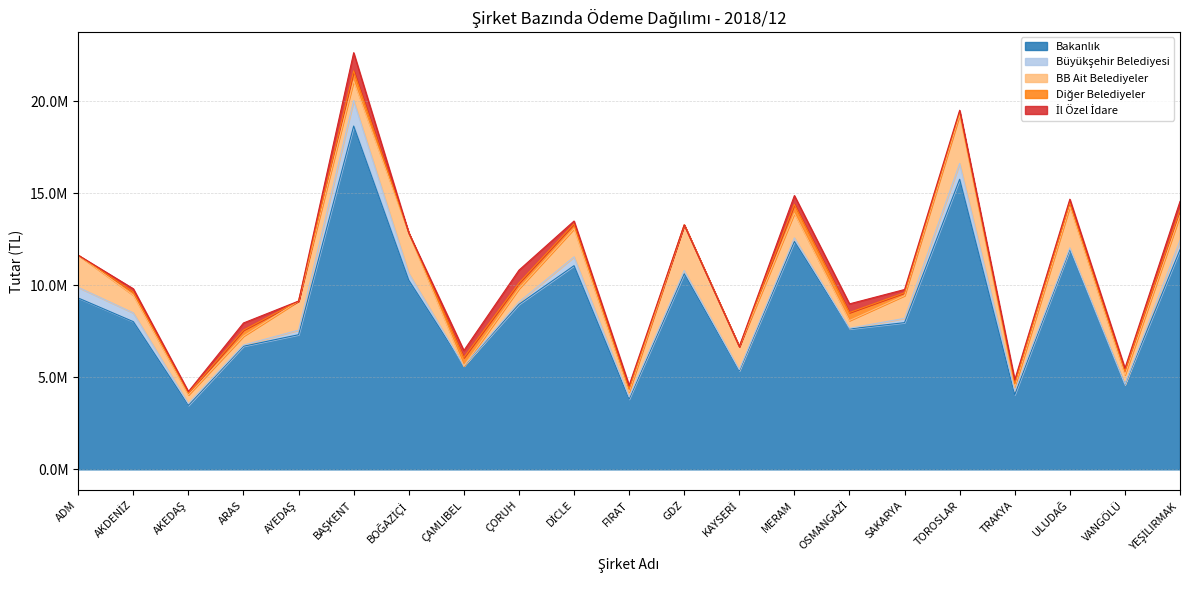

Which series changed the most between ADM and DİCLE?

Bakanlık